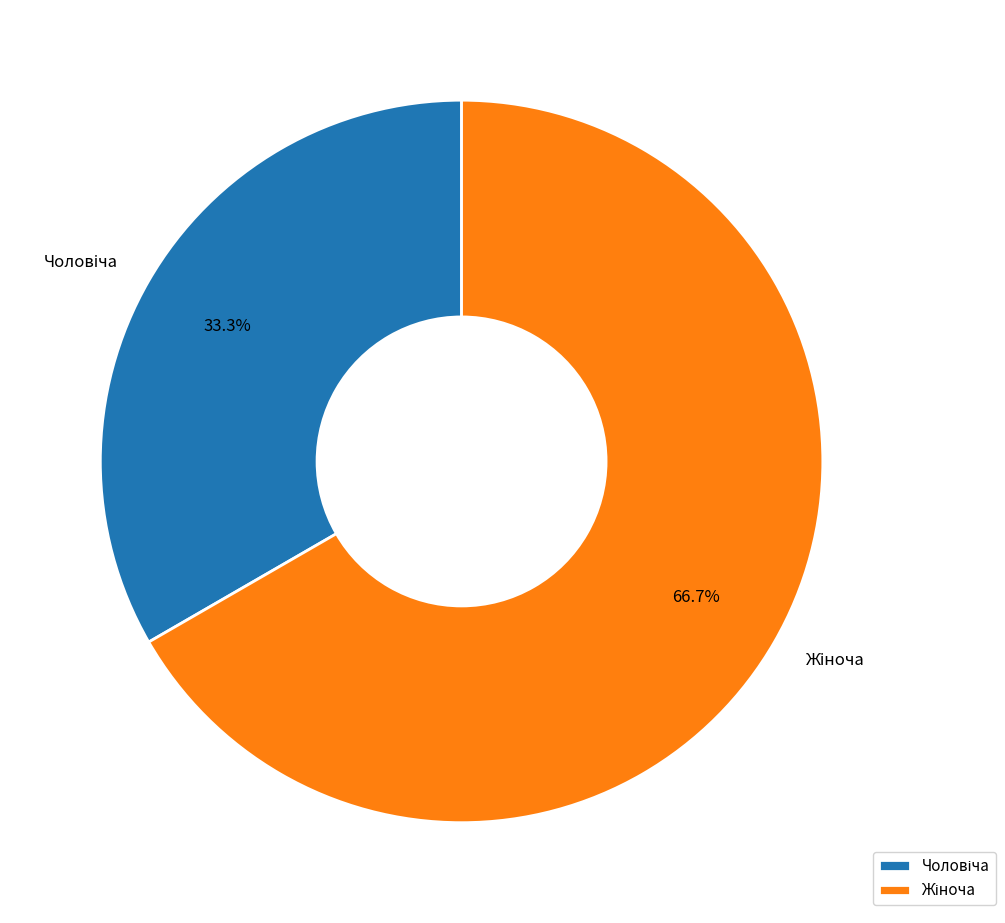

Is there any slice that represents more than half of the pie?

Yes